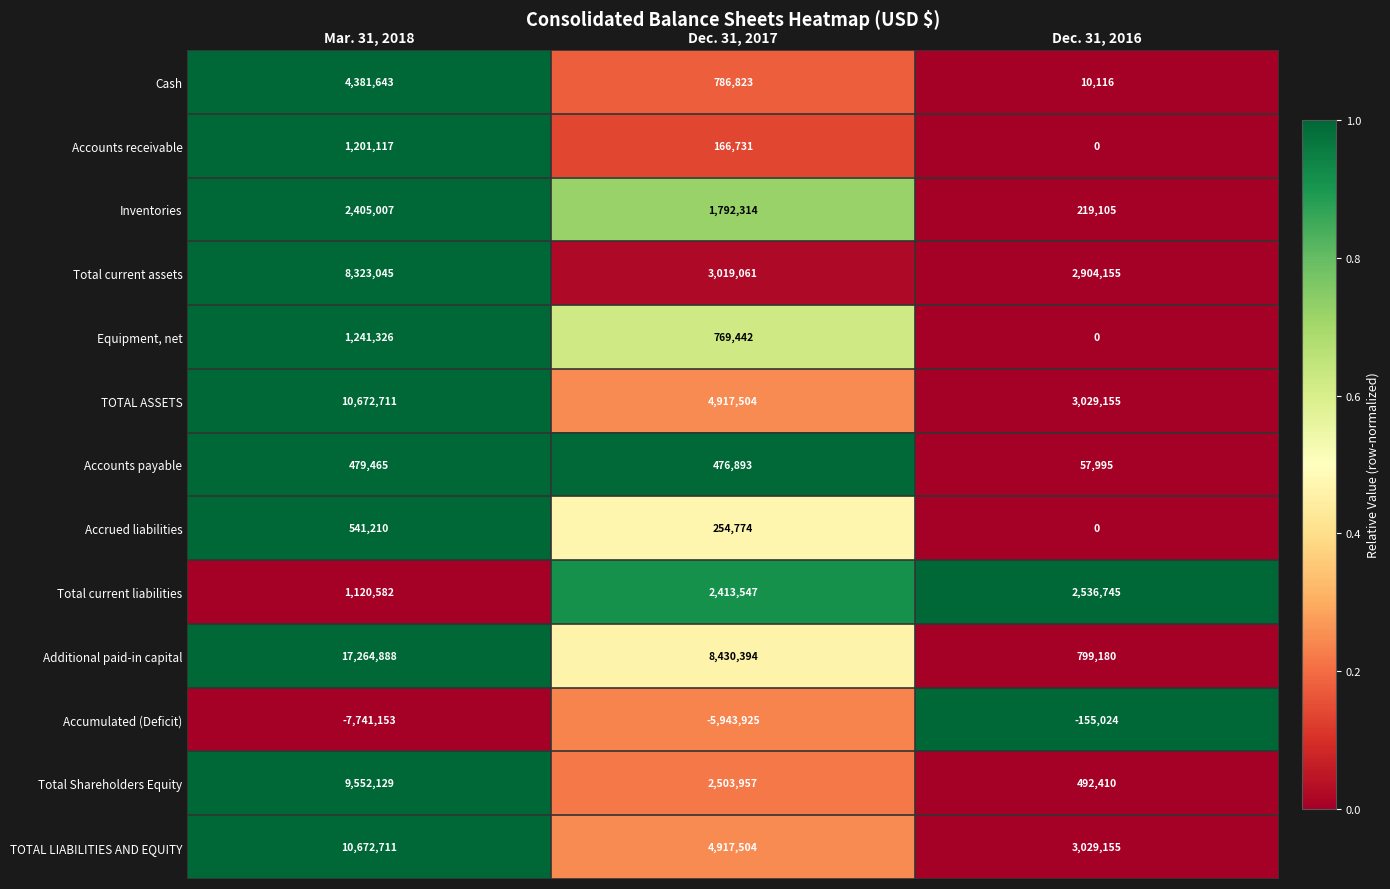

The Accumulated (Deficit) series shows -3413495 at Mar. 31, 2018. True or false?

False